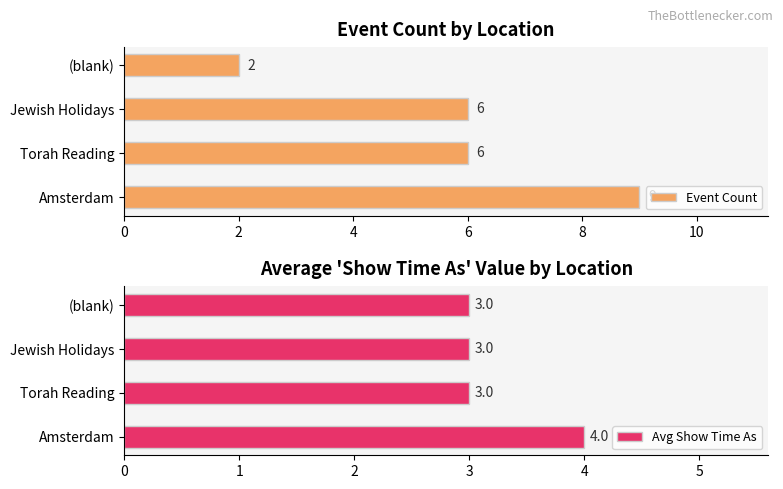

What is the difference between the maximum and minimum values in the Event Count series?

7